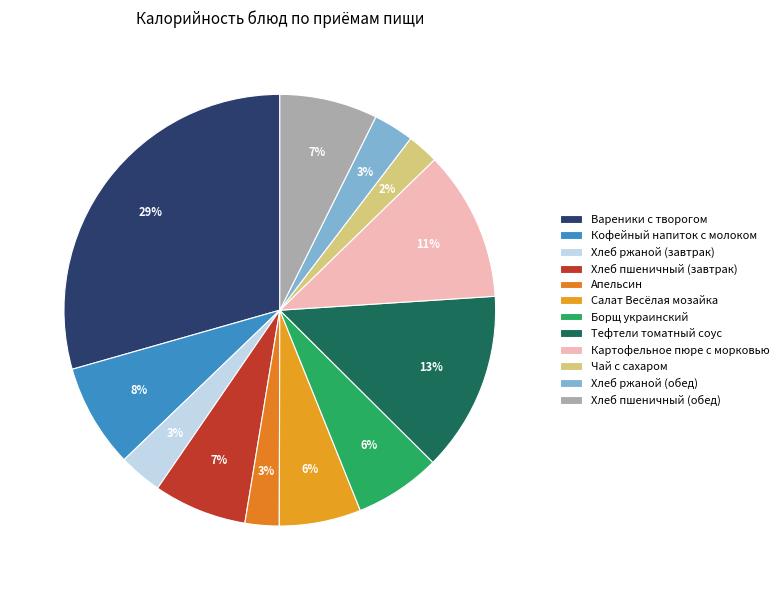

Count the number of slices in the pie.

12